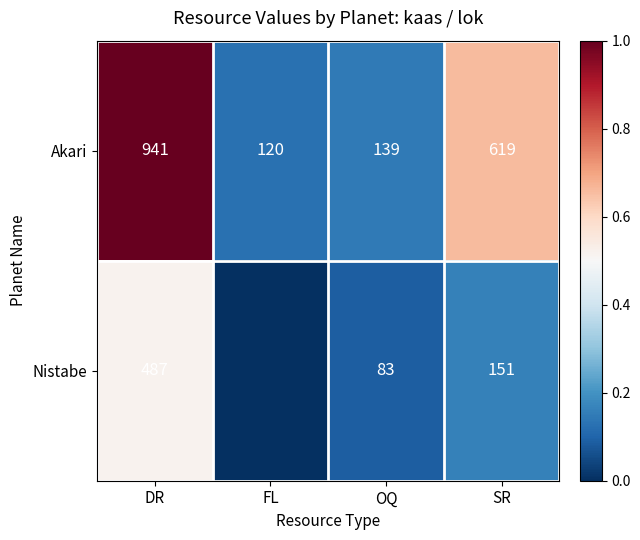

At which label does Akari reach its minimum?

FL